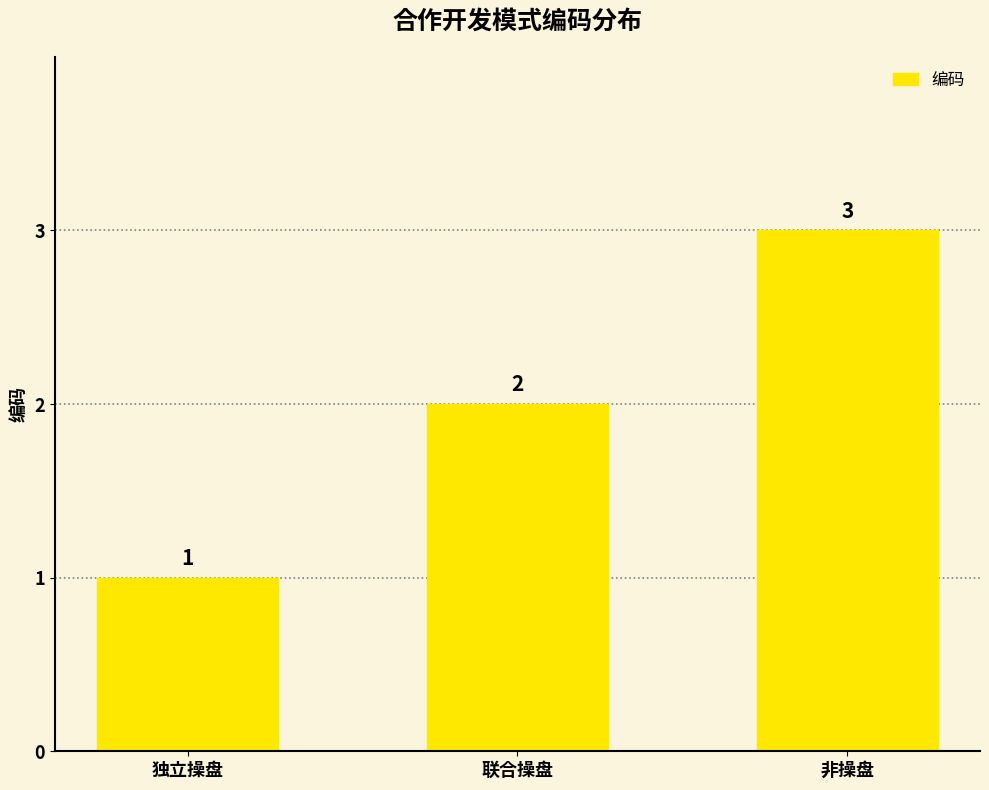

List the labels in order of value, smallest first.

独立操盘, 联合操盘, 非操盘